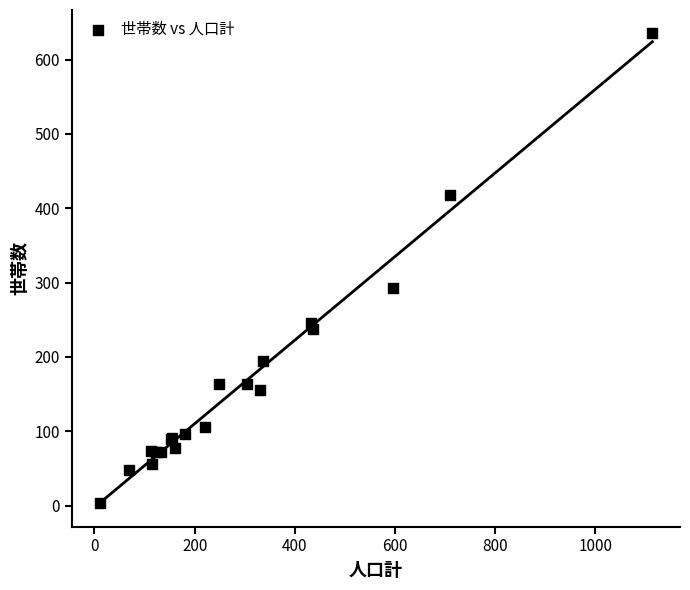

What Y value in the scatter plot is closest to 319?

293